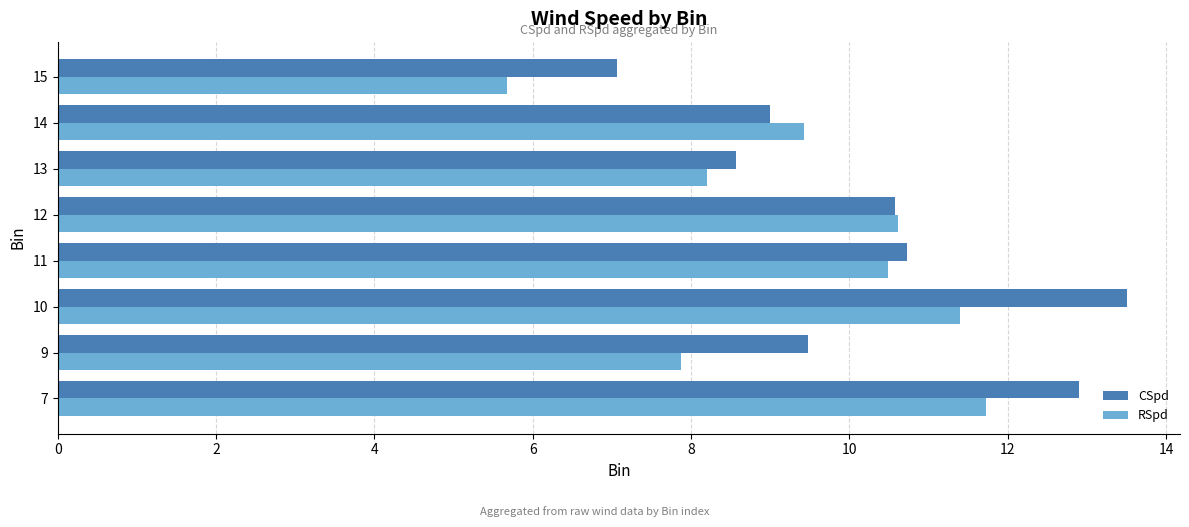

What is the spread (max minus min) of values at 9?

1.6